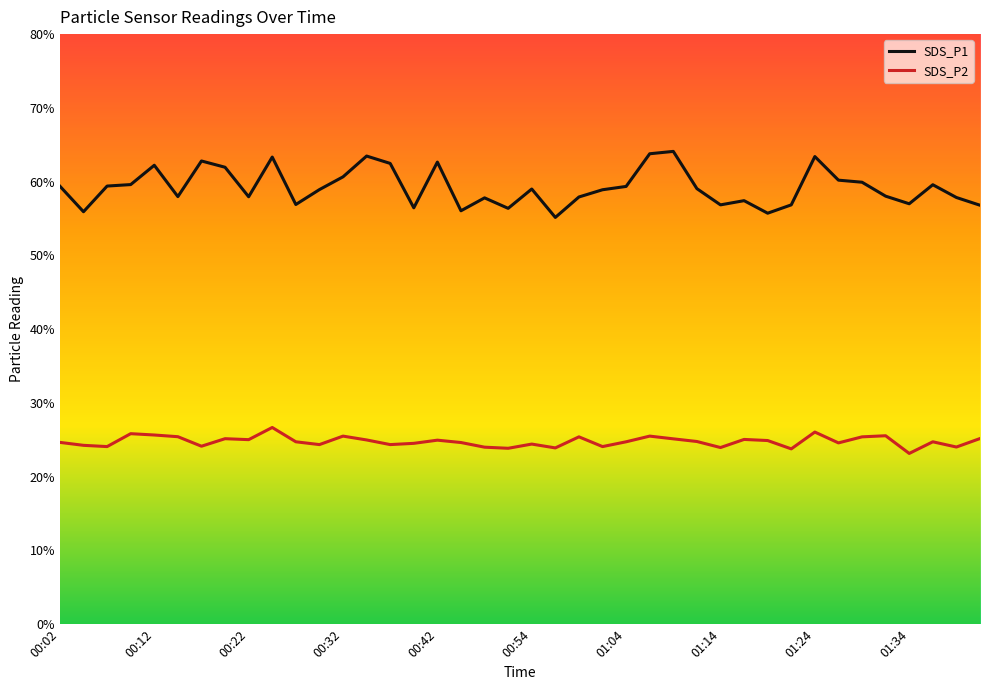

What is the greatest value displayed?

64.1